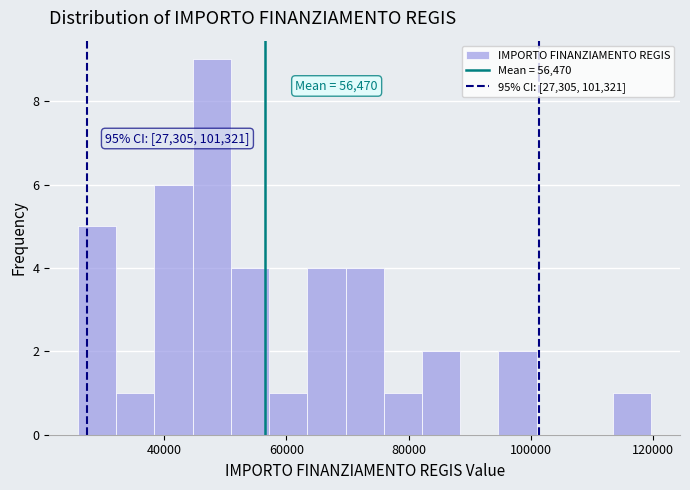

Around what value on the x-axis is the tallest bar? Give the approximate position of its centre, as read against the axis.

48000